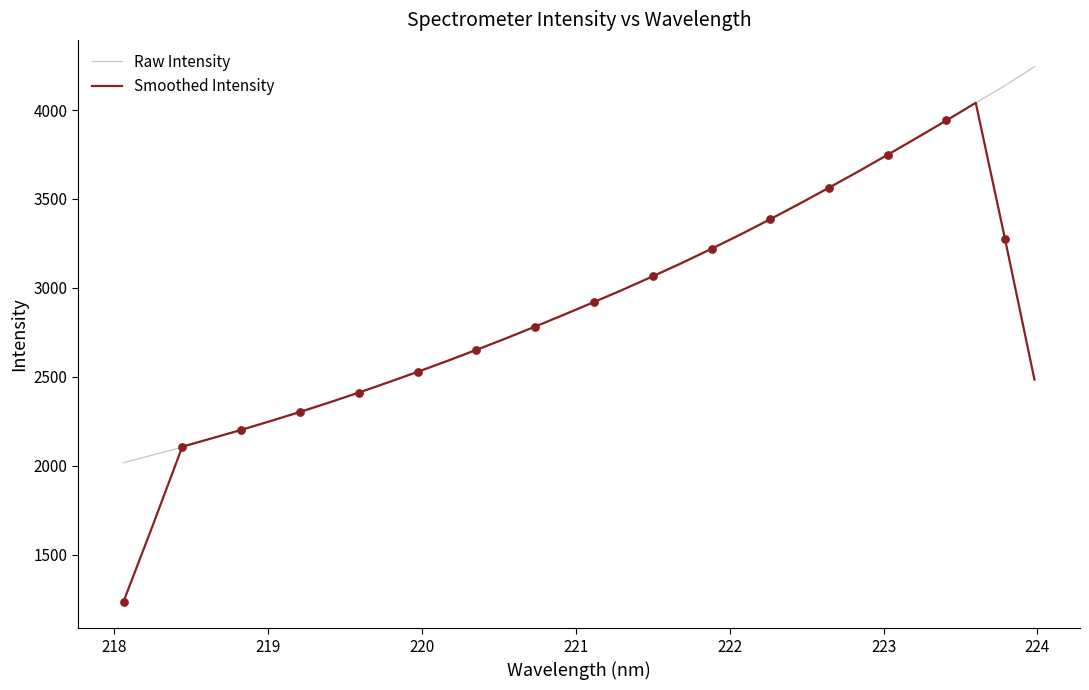

Which series has the largest total across all categories?

Raw Intensity